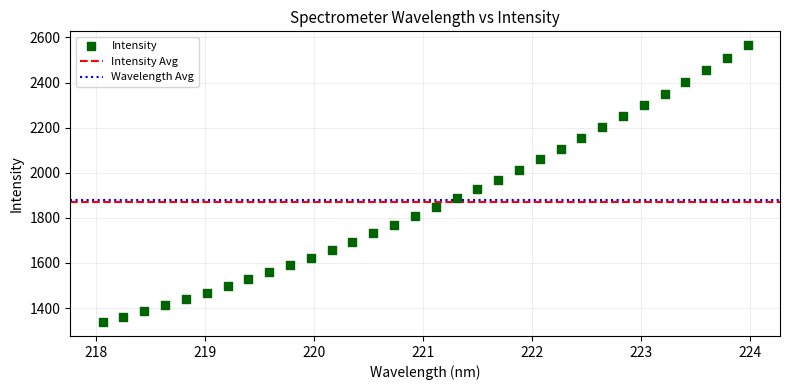

What is the range of X values (max minus min)?

5.9